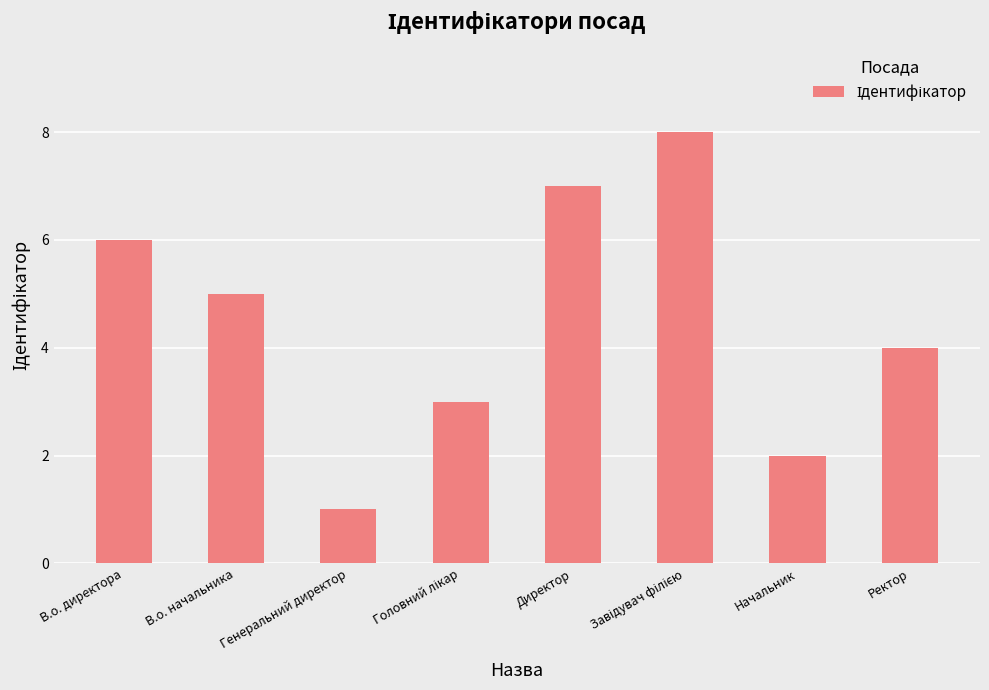

Reading left to right, transcribe all the data shown in this chart.

6	5	1	3	7	8	2	4